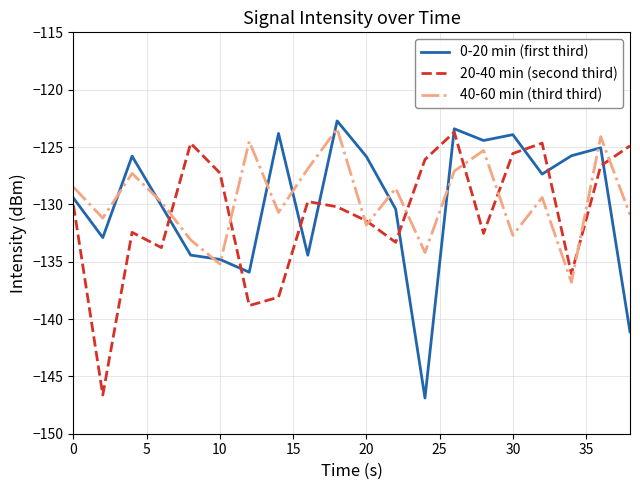

What is the highest value of the 20-40 min (second third) series?

-123.7